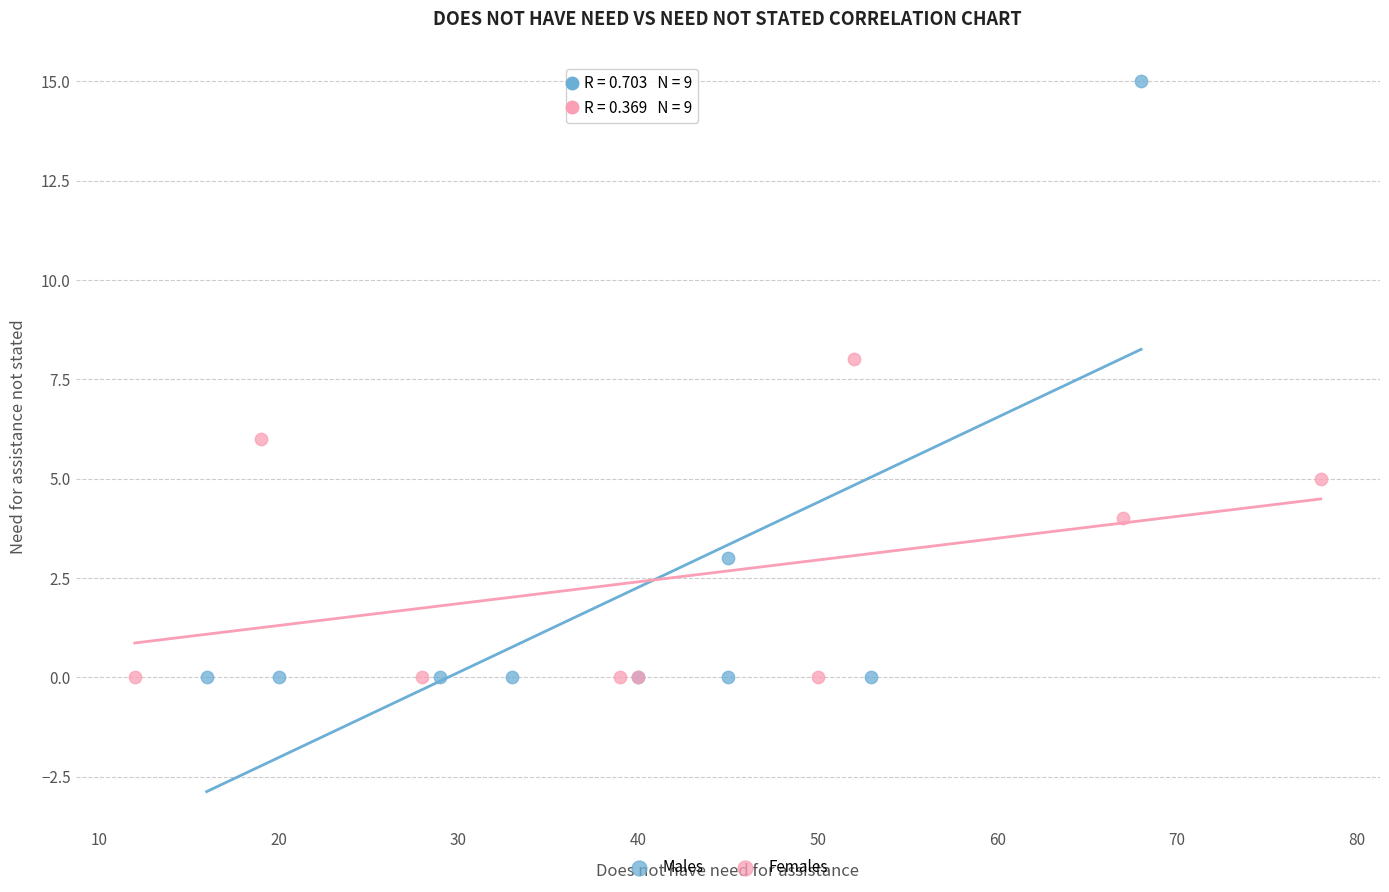

Which series reaches the maximum Y coordinate?

Males